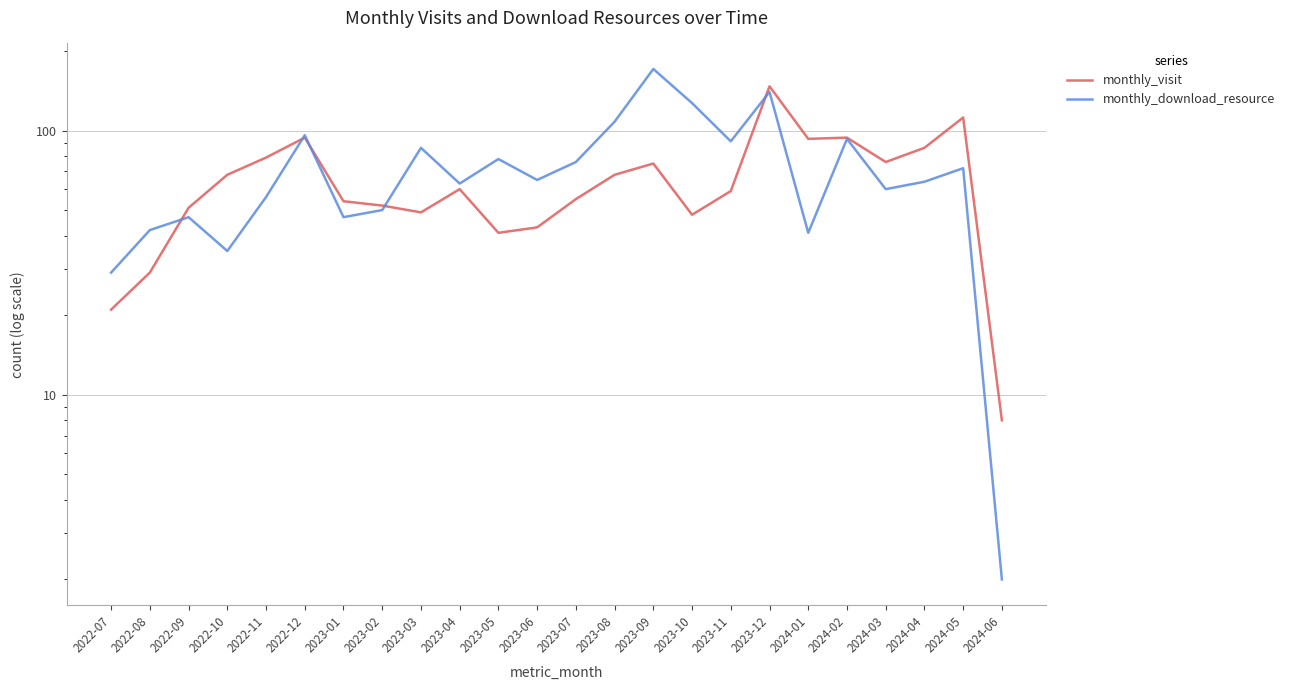

What is the label of the 4th point from the right?

2024-03